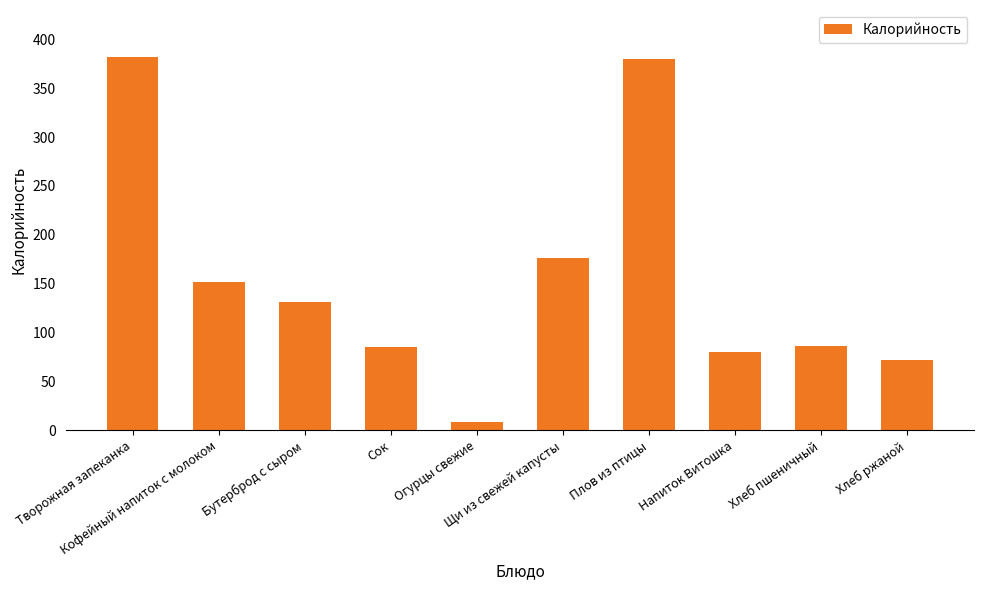

What is the greatest value displayed?

382.0